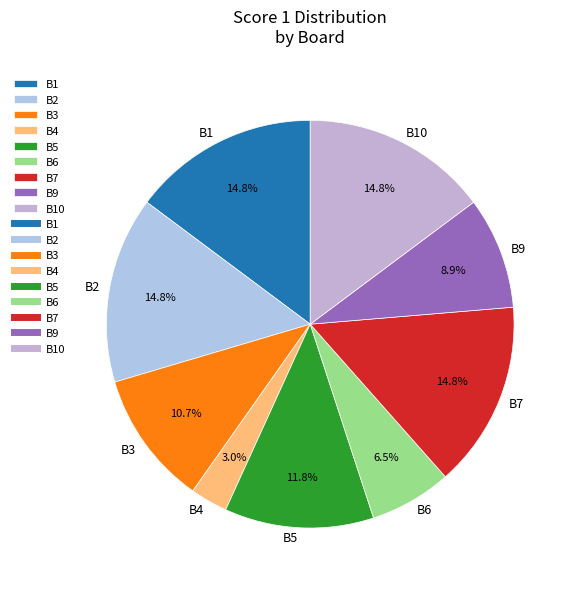

What is the ratio of the value at B2 to the value at B6?

2.3